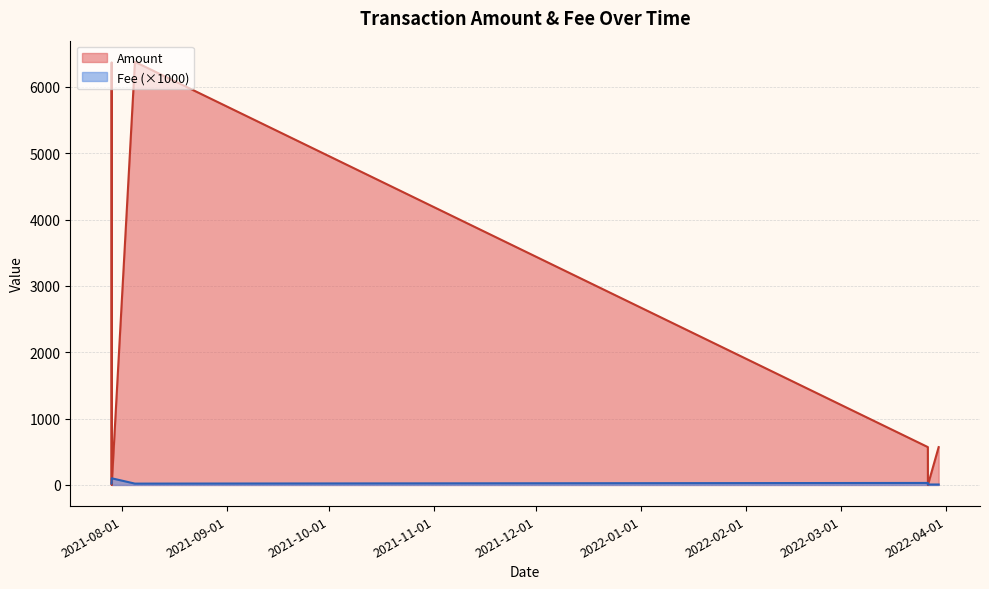

Read the Amount value at 2021-07-28 22:27:00.

6370.5